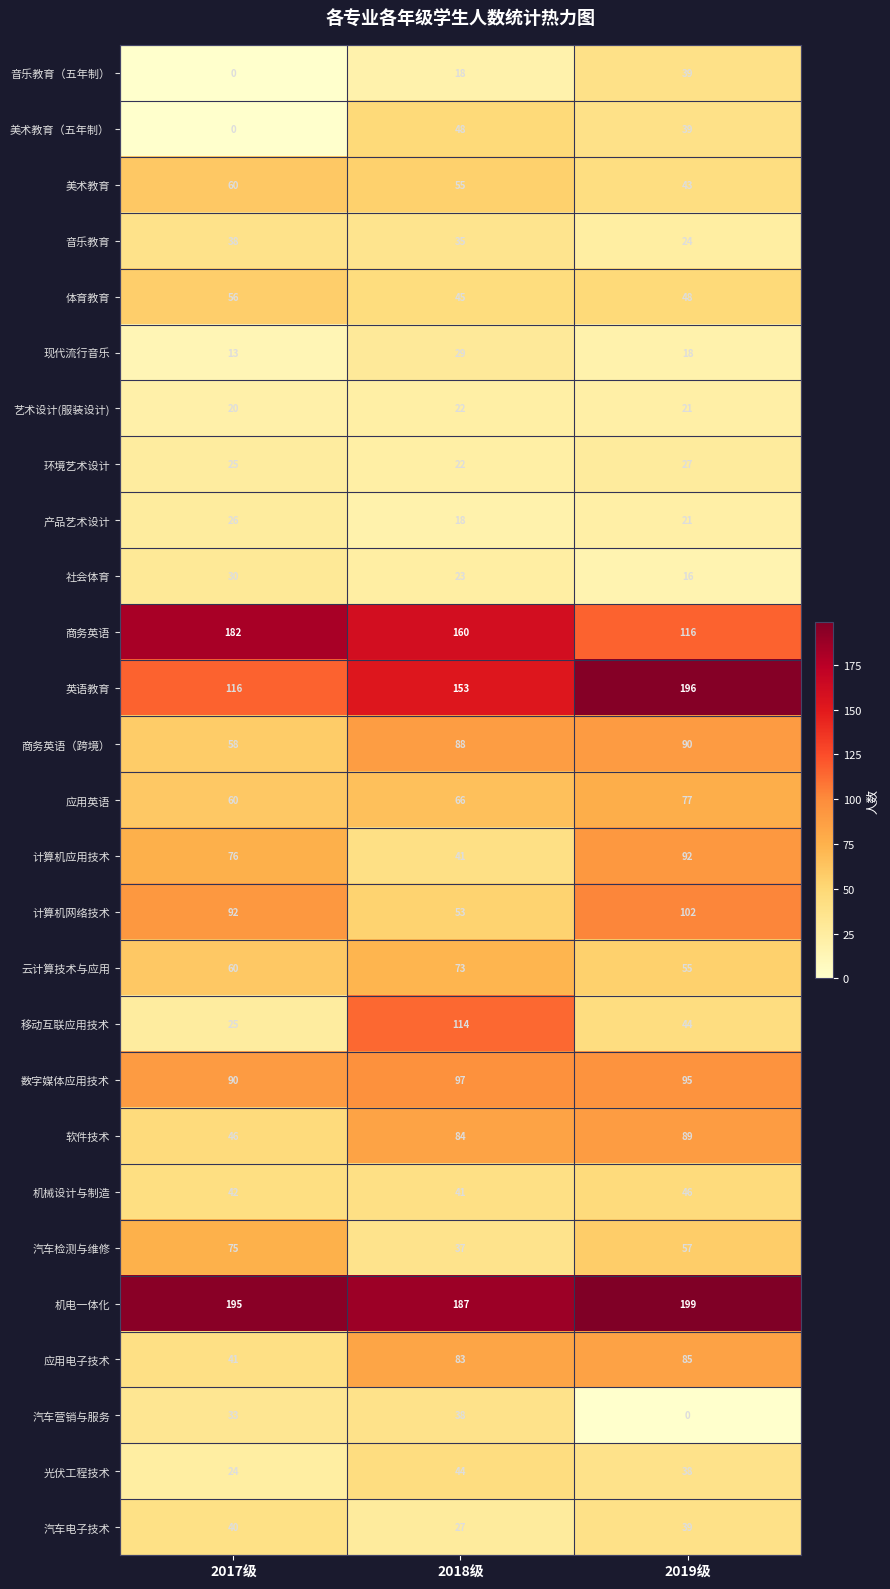

Which label corresponds to the largest value in the chart?

2019级